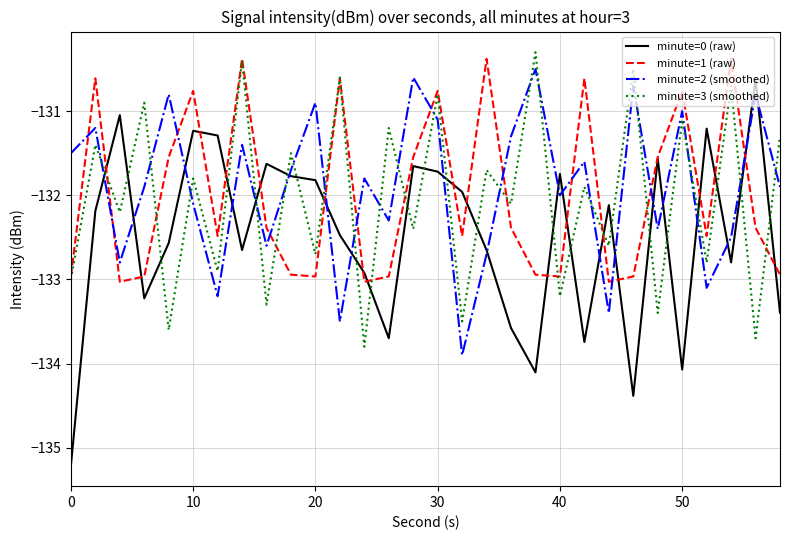

How many minute=1 (raw) values are between -132 and -130?

12